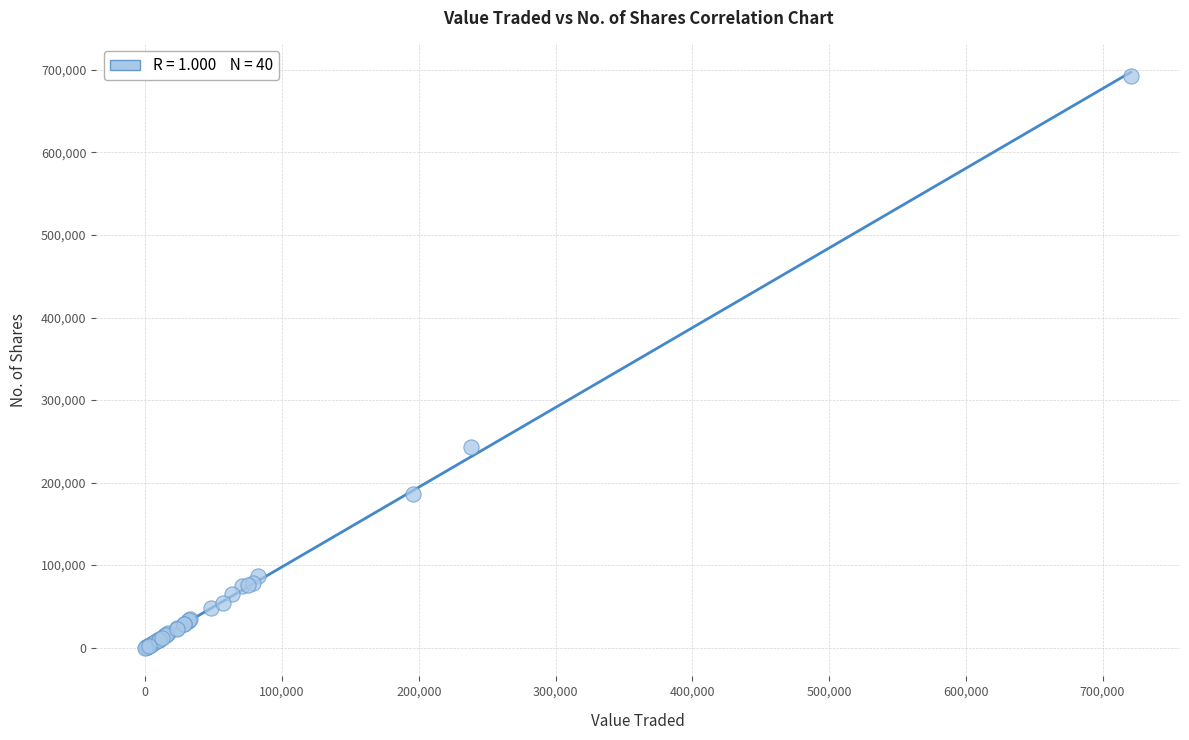

What Y value in the scatter plot is closest to 346340?

243612